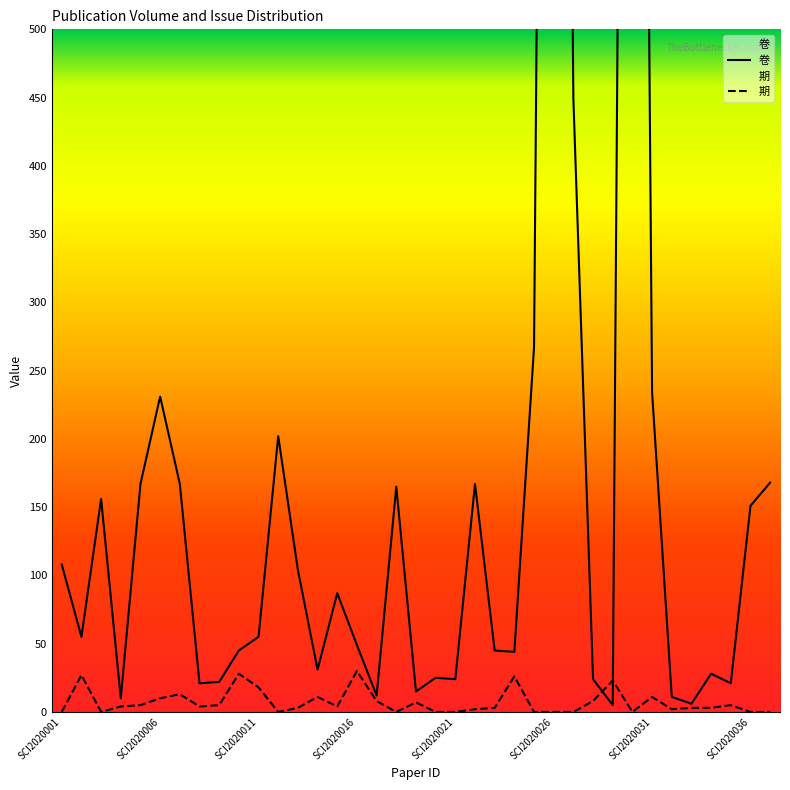

The value of 卷 at SCI2020031 is 234. True or false?

True